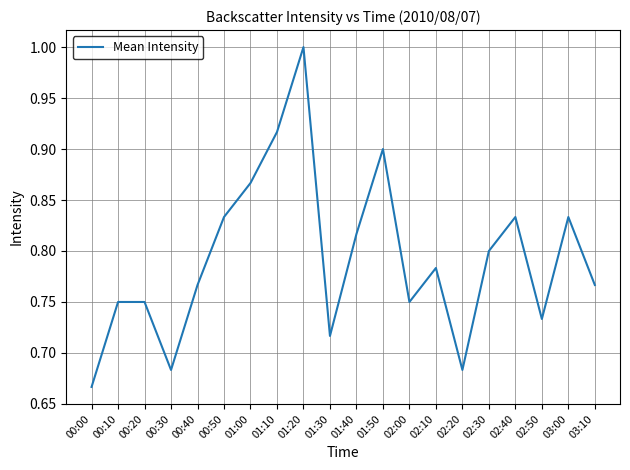

What position from the right is 02:30?

5